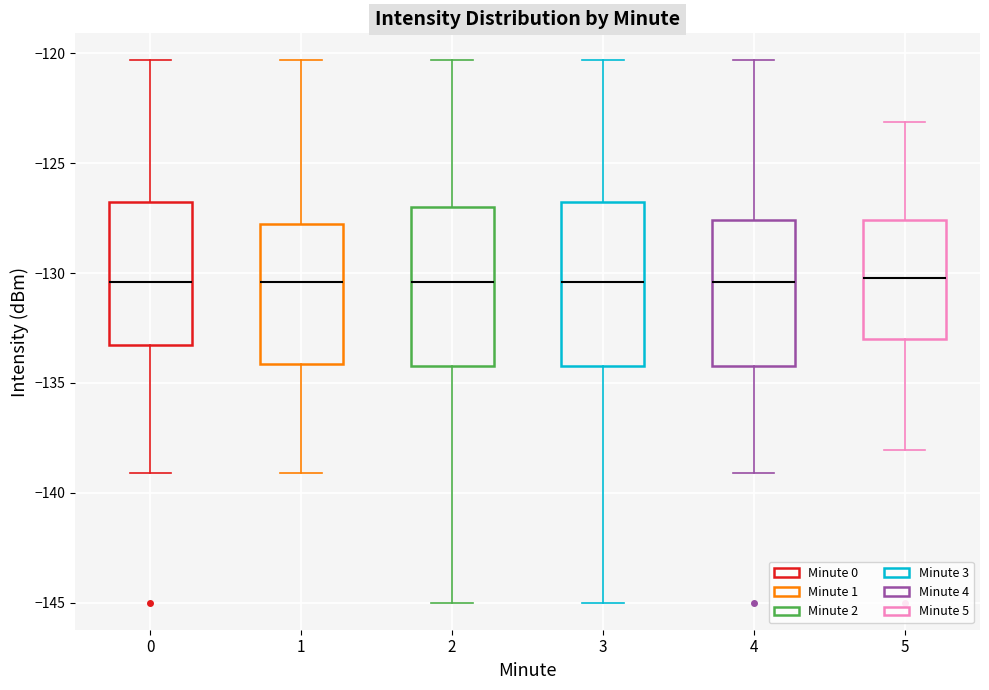

Reading left to right, read every box against the y-axis: the position of its median line, the range the box covers, and the ends of its whiskers. The values are not printed on the chart, so give them approximately, as read against the axis.

0: median -130.5, box -133.5 to -127.0, whiskers -139.0 to -120.5
1: median -130.5, box -134.0 to -128.0, whiskers -139.0 to -120.5
2: median -130.5, box -134.0 to -127.0, whiskers -145.0 to -120.5
3: median -130.5, box -134.0 to -127.0, whiskers -145.0 to -120.5
4: median -130.5, box -134.0 to -127.5, whiskers -139.0 to -120.5
5: median -130.0, box -133.0 to -127.5, whiskers -138.0 to -123.0